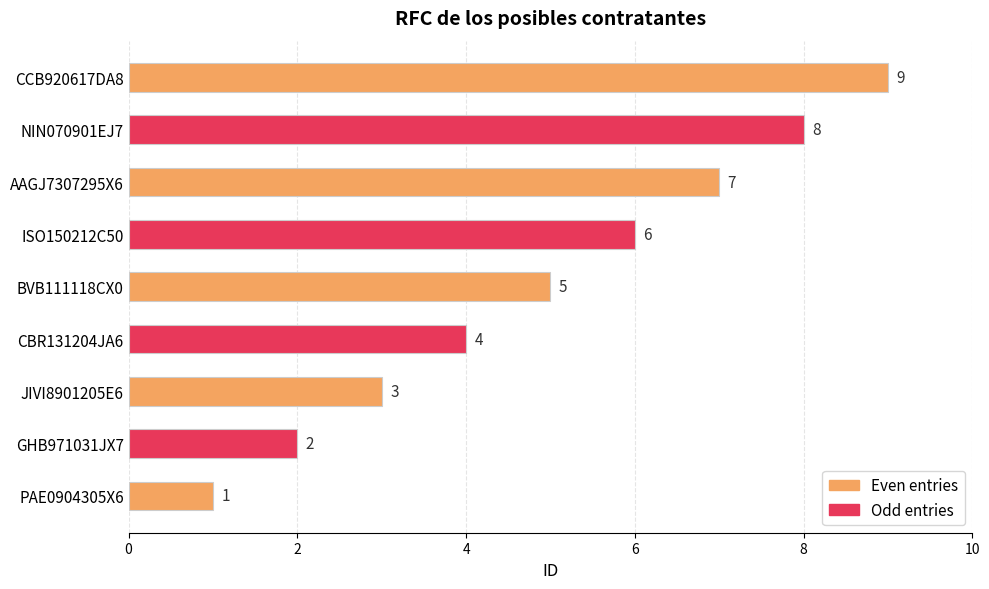

What is the minimum value shown in the chart?

1